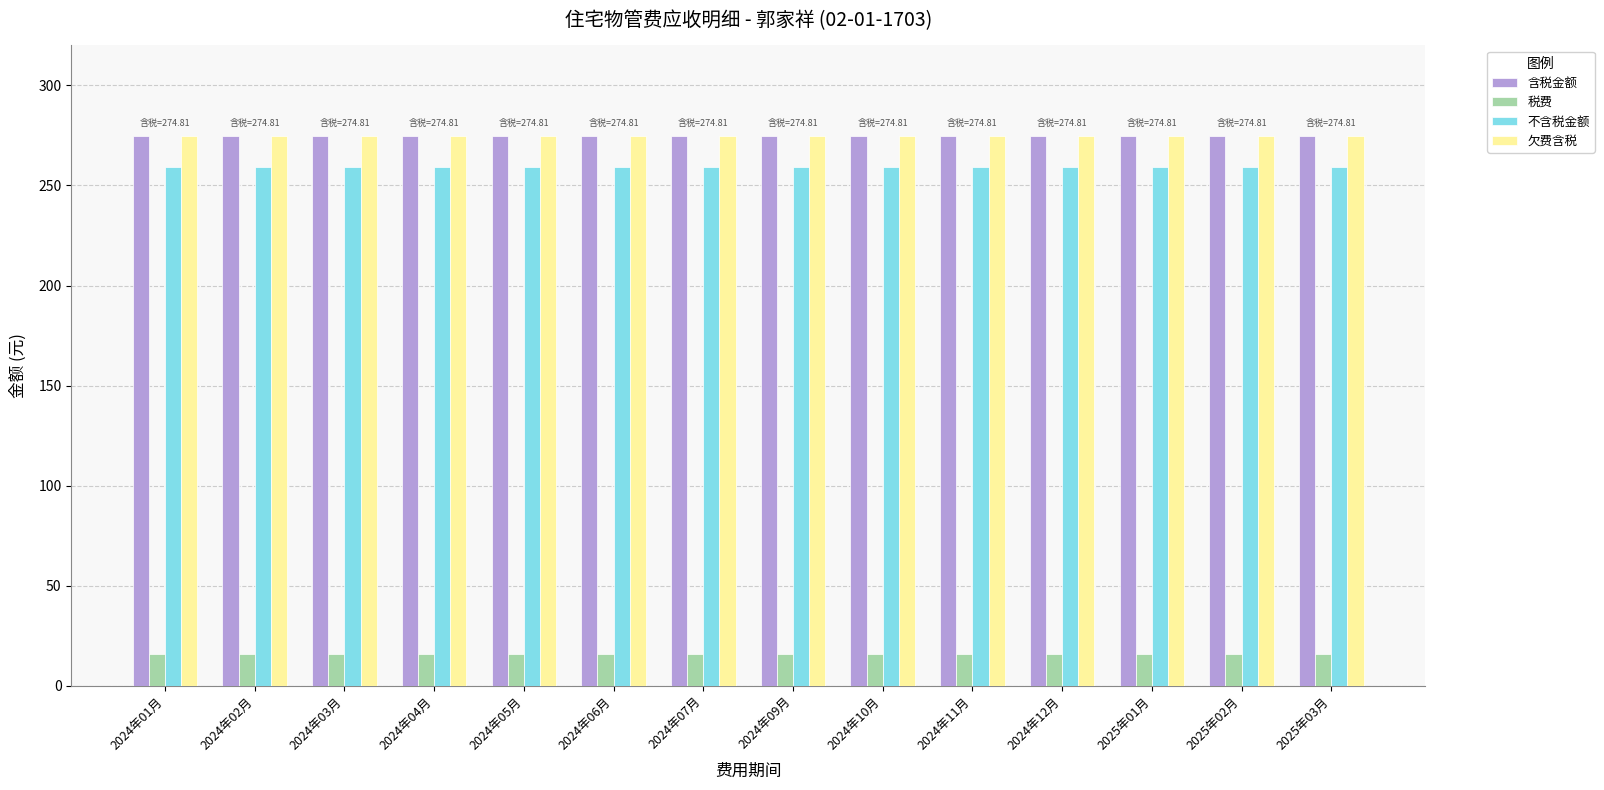

What position from the left is 2025年02月?

13